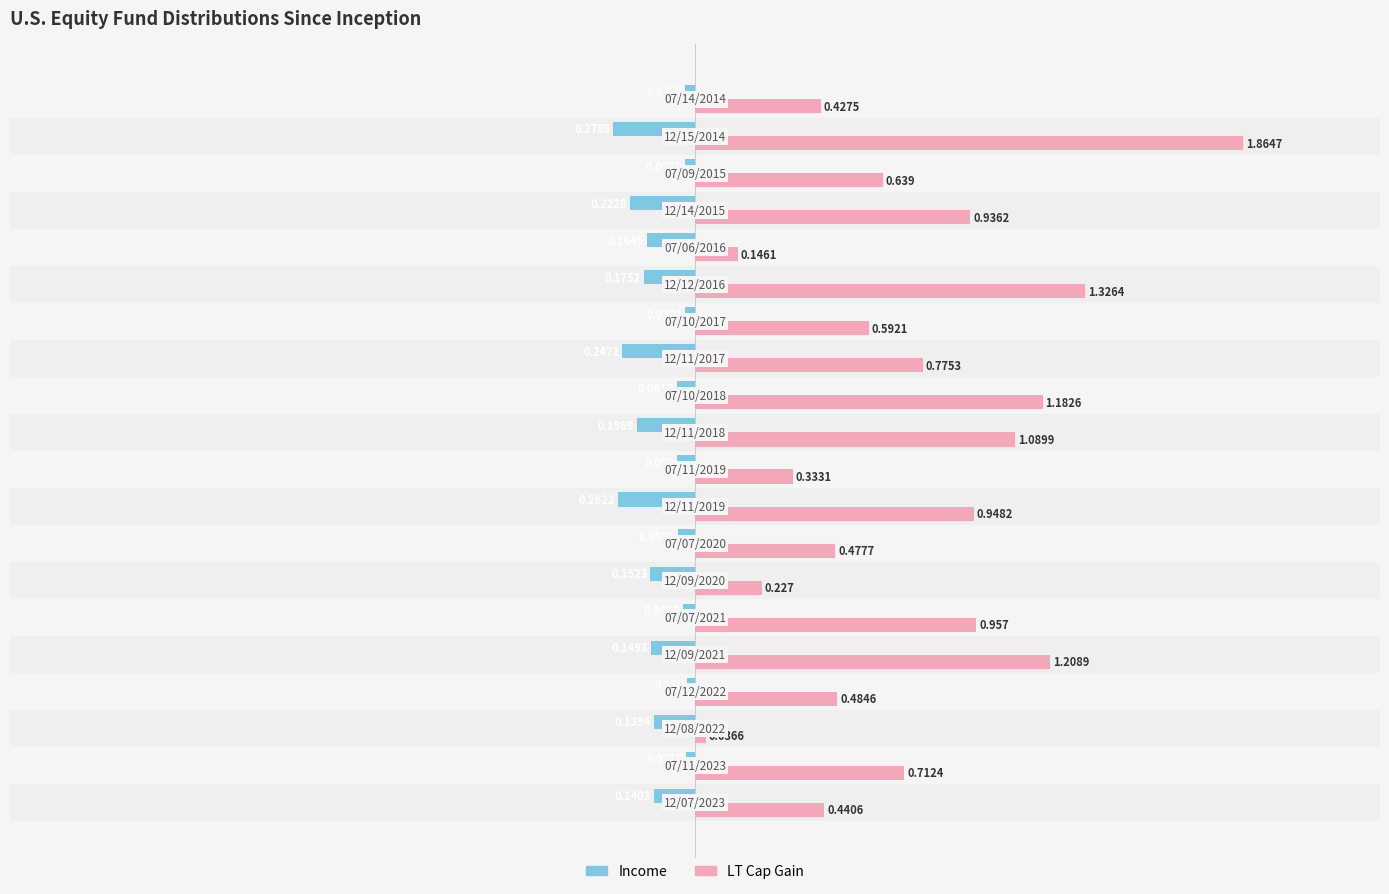

Which series has the widest spread of values?

LT Cap Gain